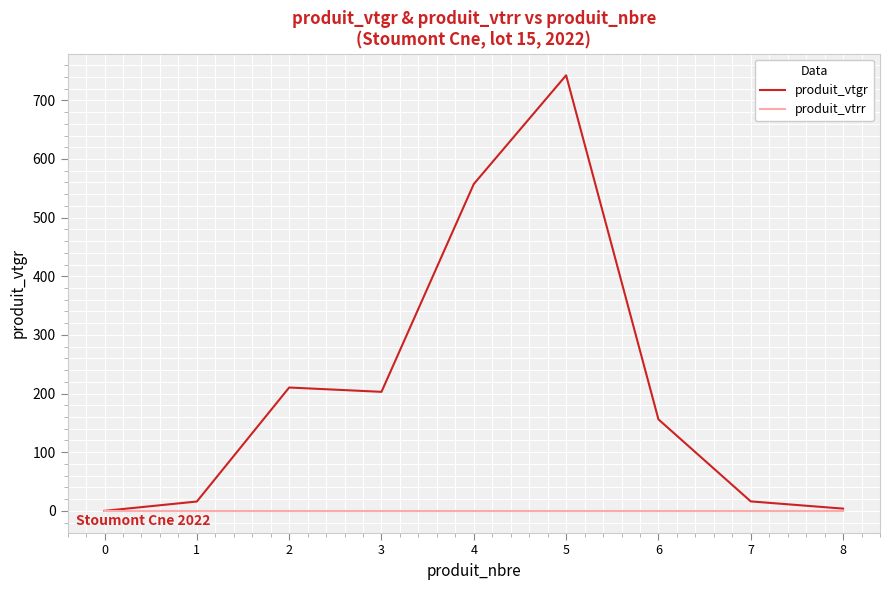

What is the maximum value for produit_vtgr?

742.7